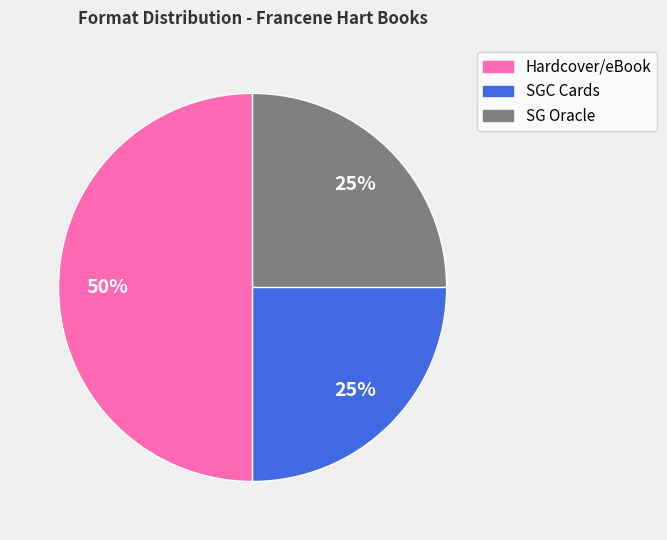

Does SG Oracle account for over 50% of the chart?

No